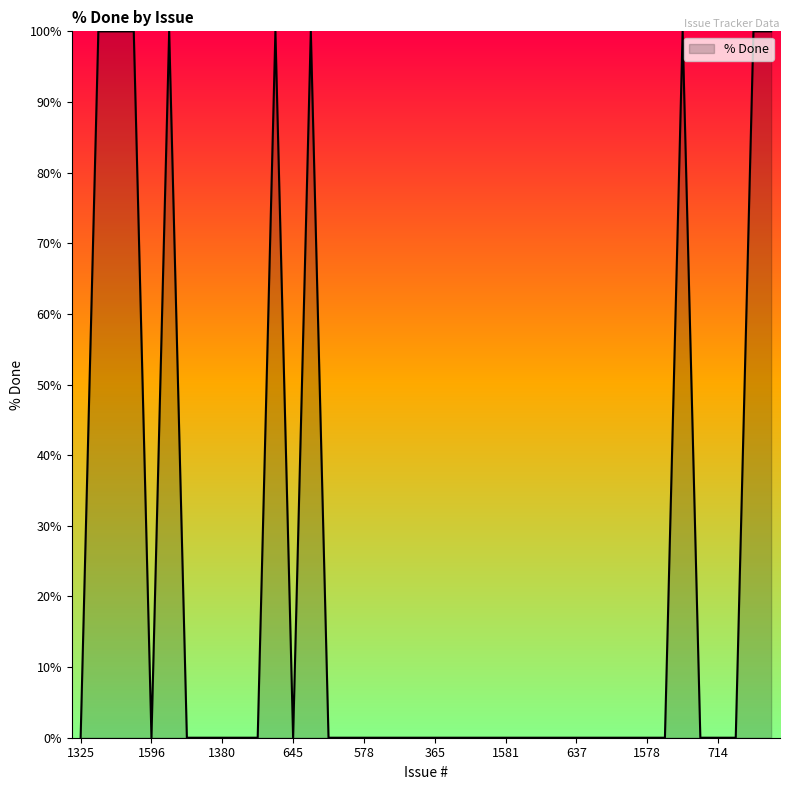

What is the maximum value shown in the chart?

100